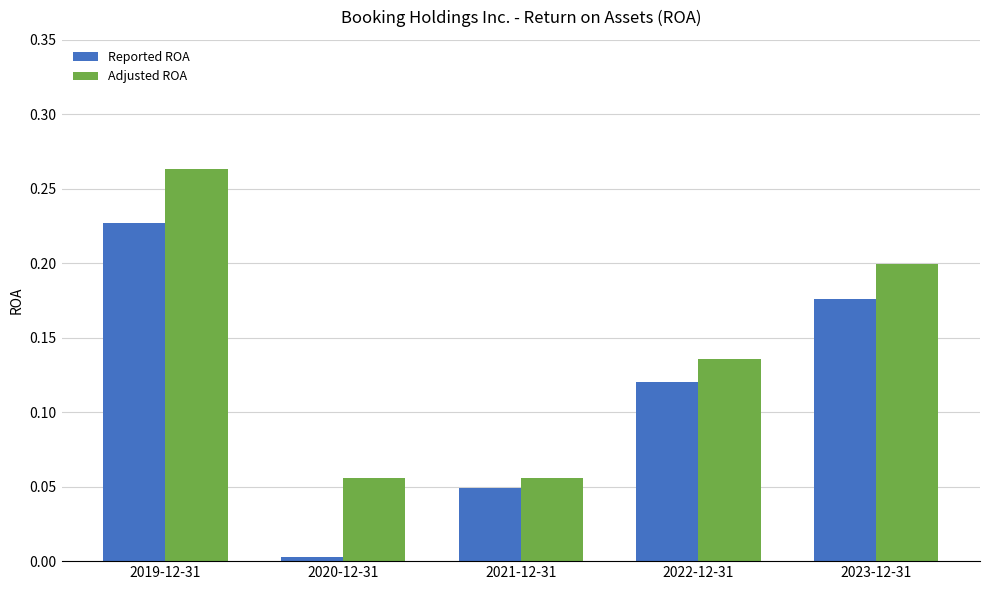

What is the sum of the Adjusted ROA values at 2019-12-31 and 2023-12-31?

0.5